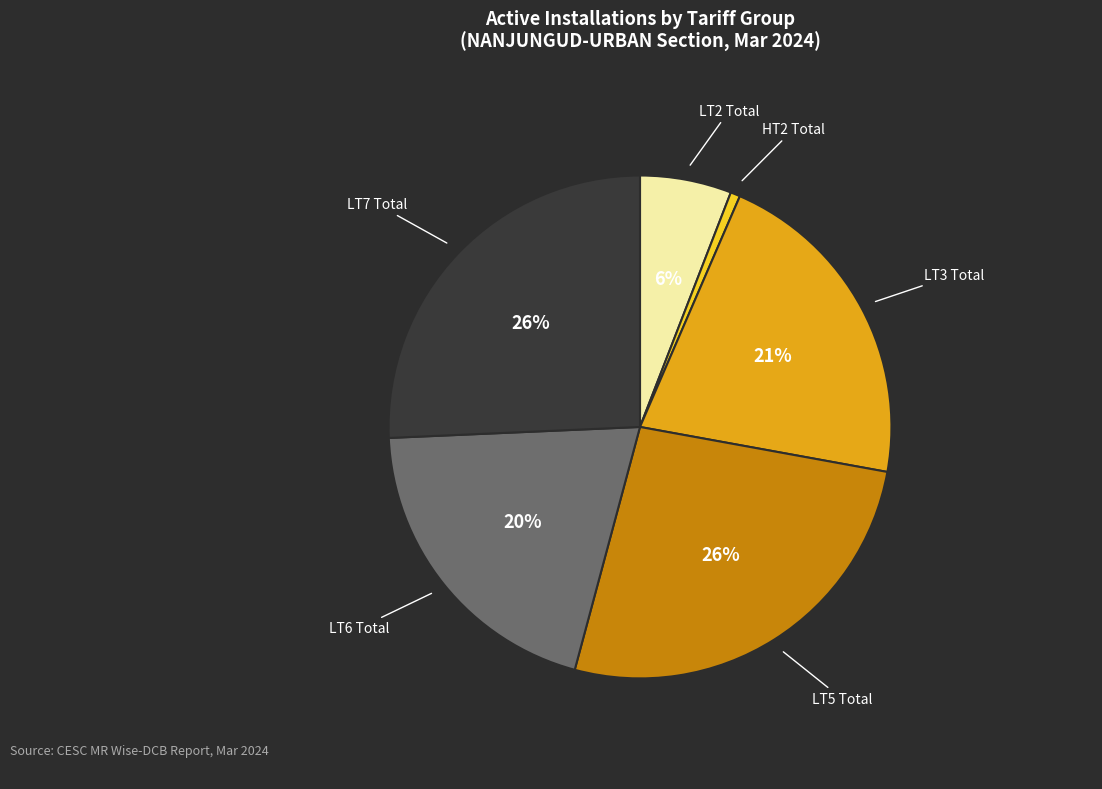

To the nearest percent, what is the average slice percentage?

17%